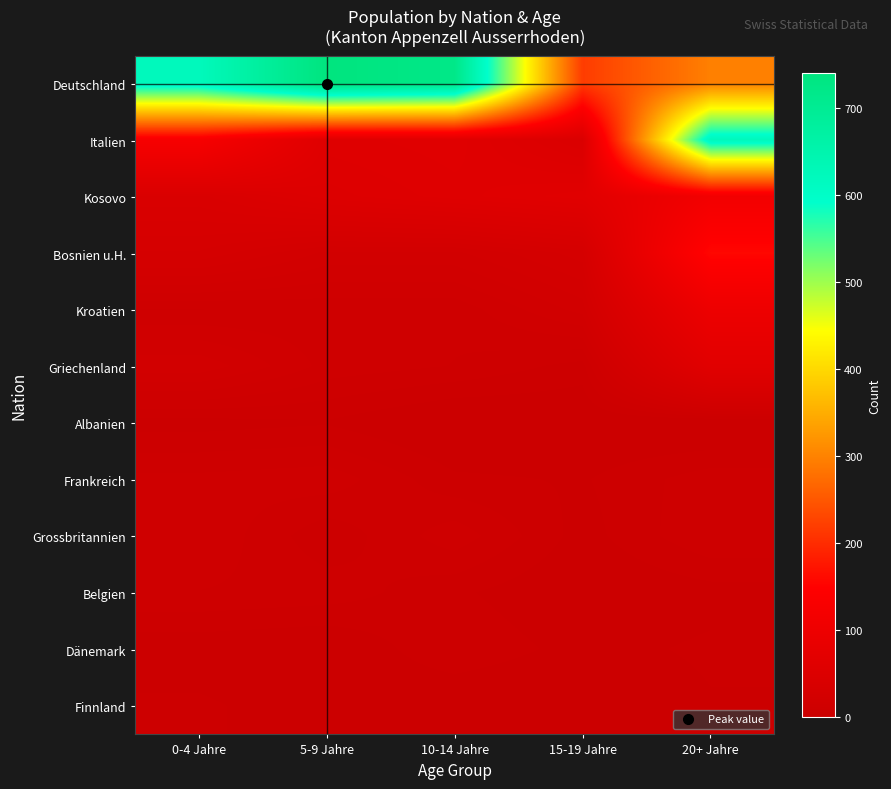

Reading left to right, list all the values displayed in this chart.

Deutschland: 0-4 Jahre=622	5-9 Jahre=740	10-14 Jahre=722	15-19 Jahre=218	20+ Jahre=297
Italien: 0-4 Jahre=127	5-9 Jahre=58	10-14 Jahre=61	15-19 Jahre=44	20+ Jahre=623
Kosovo: 0-4 Jahre=41	5-9 Jahre=52	10-14 Jahre=58	15-19 Jahre=64	20+ Jahre=114
Bosnien u.H.: 0-4 Jahre=30	5-9 Jahre=21	10-14 Jahre=21	15-19 Jahre=29	20+ Jahre=157
Kroatien: 0-4 Jahre=10	5-9 Jahre=11	10-14 Jahre=11	15-19 Jahre=20	20+ Jahre=99
Griechenland: 0-4 Jahre=21	5-9 Jahre=12	10-14 Jahre=10	15-19 Jahre=6	20+ Jahre=64
Albanien: 0-4 Jahre=3	5-9 Jahre=4	10-14 Jahre=0	15-19 Jahre=1	20+ Jahre=0
Frankreich: 0-4 Jahre=11	5-9 Jahre=12	10-14 Jahre=5	15-19 Jahre=4	20+ Jahre=9
Grossbritannien: 0-4 Jahre=13	5-9 Jahre=5	10-14 Jahre=12	15-19 Jahre=3	20+ Jahre=10
Belgien: 0-4 Jahre=10	5-9 Jahre=9	10-14 Jahre=5	15-19 Jahre=1	20+ Jahre=3
Dänemark: 0-4 Jahre=2	5-9 Jahre=1	10-14 Jahre=7	15-19 Jahre=3	20+ Jahre=5
Finnland: 0-4 Jahre=5	5-9 Jahre=2	10-14 Jahre=1	15-19 Jahre=0	20+ Jahre=4